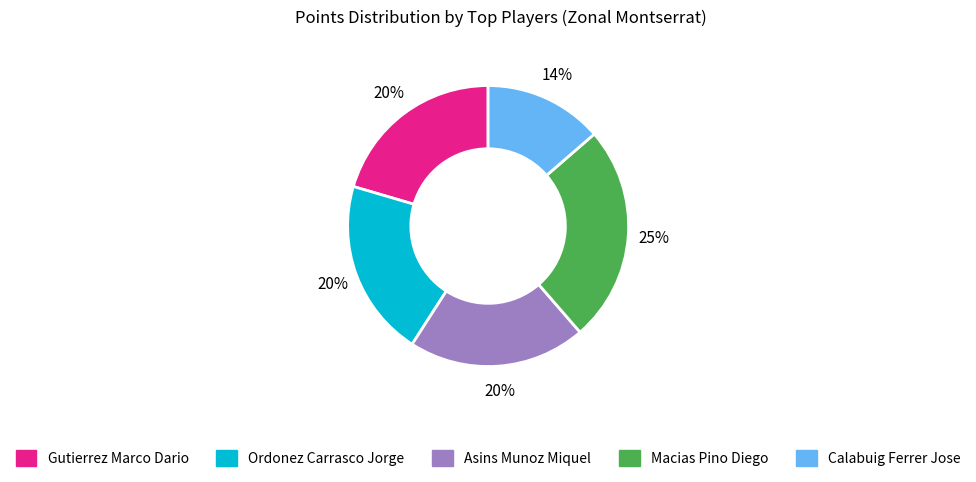

To the nearest percent, what portion does Ordonez Carrasco Jorge represent?

20%